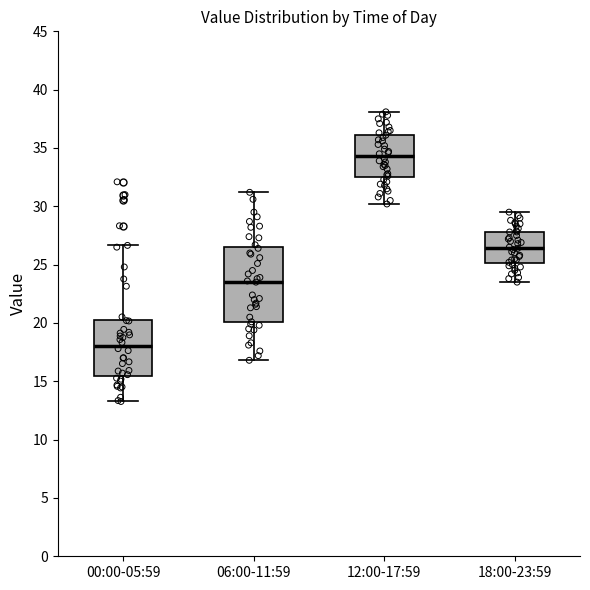

Where does the upper whisker of the box for 06:00-11:59 end on the y-axis? The values are not printed on the chart, so give them approximately, as read against the axis.

31.0